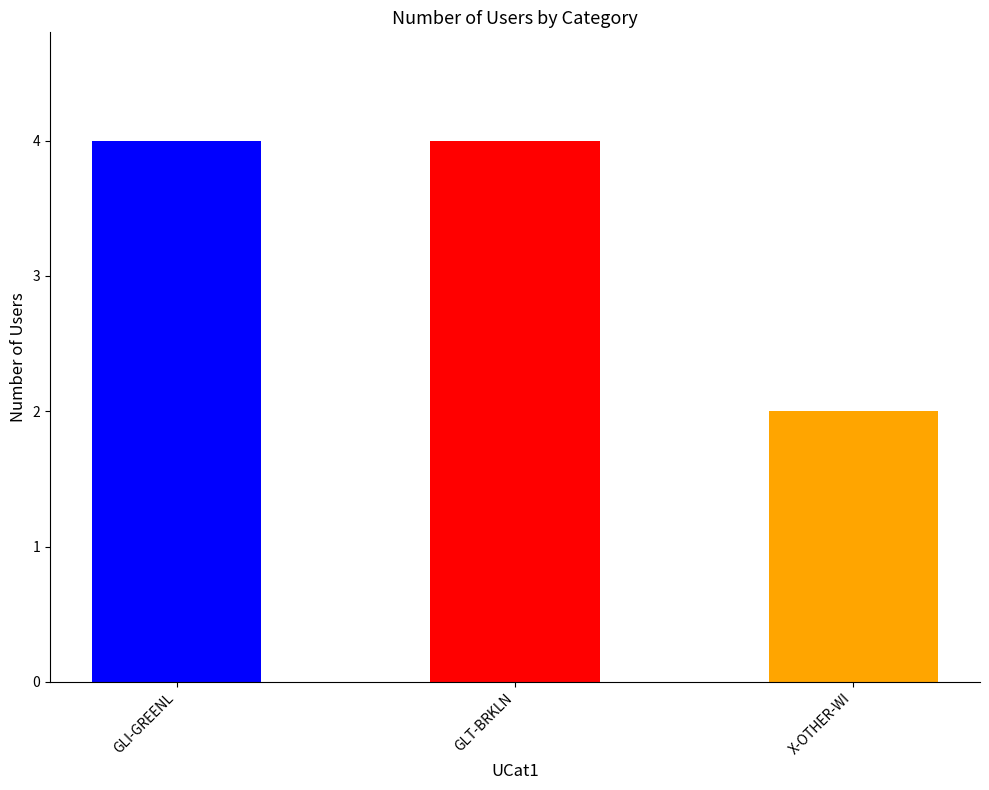

The value at GLI-GREENL is 4. True or false?

True